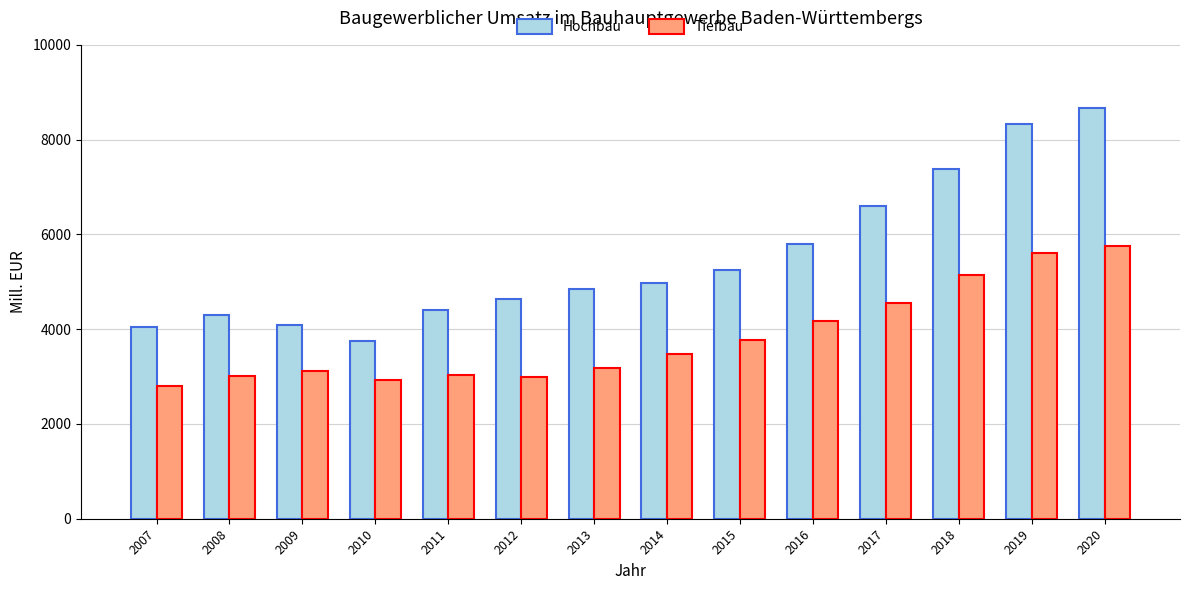

Are the bars horizontal?

No